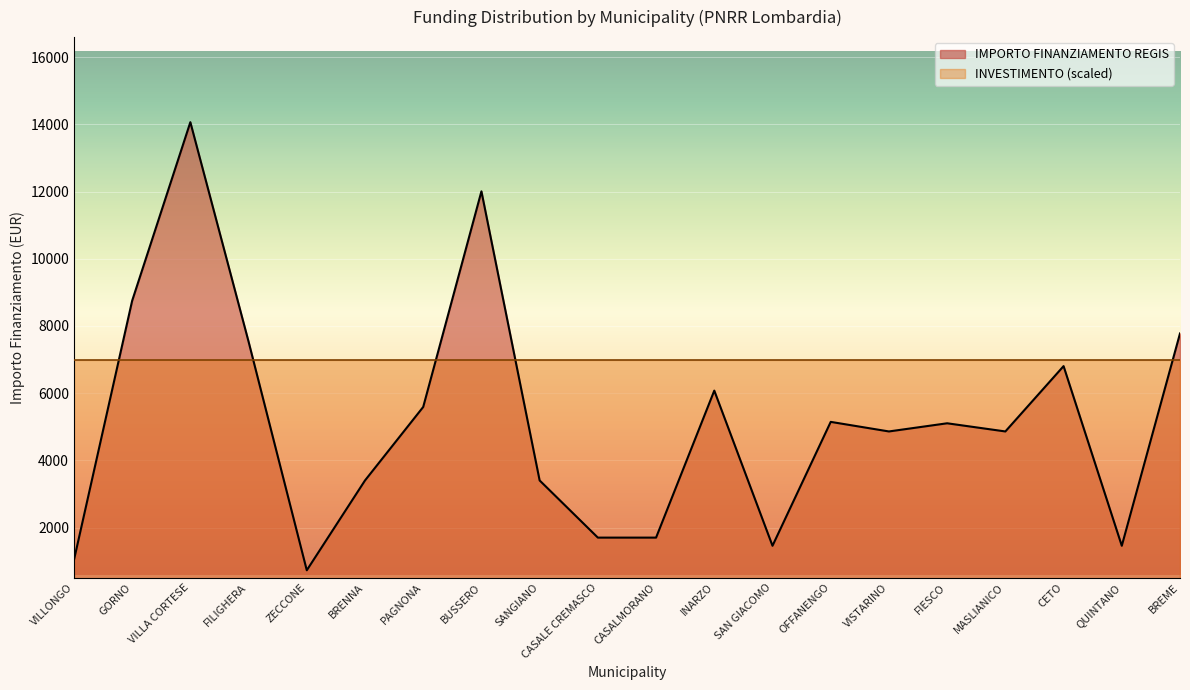

What is the change in value from SAN GIACOMO to VISTARINO?

+3402